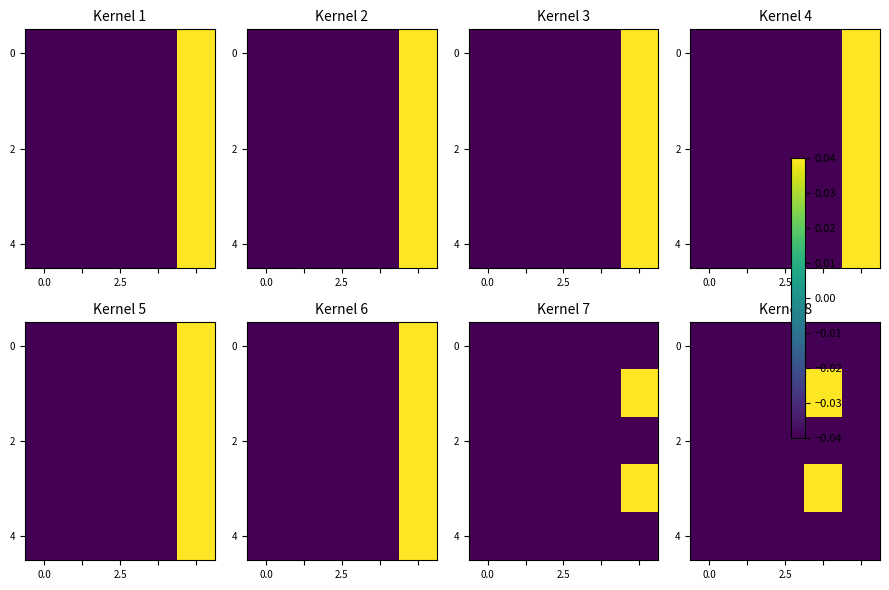

How many data points does each series have?

5